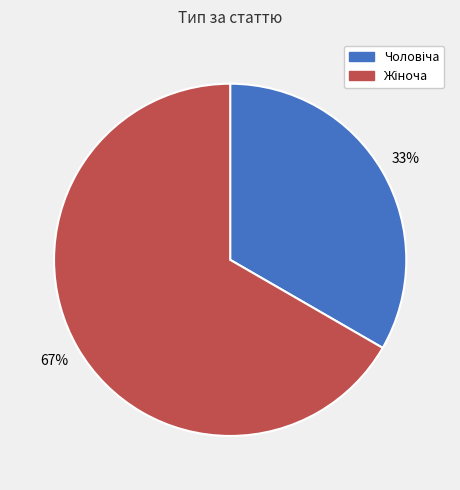

Is there any slice that represents more than half of the pie?

Yes